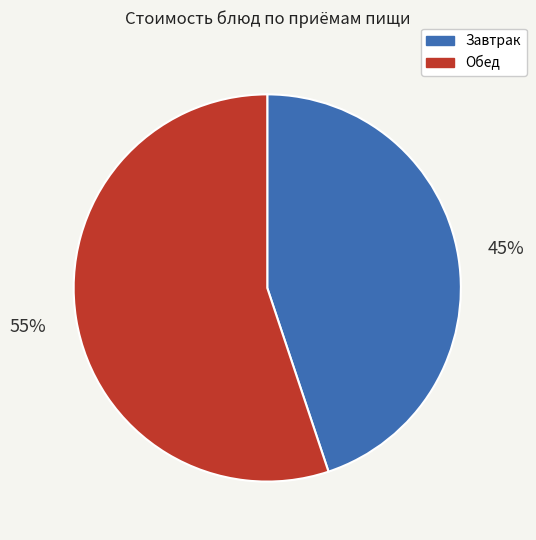

The Завтрак slice represents 45% of the pie. True or false?

True